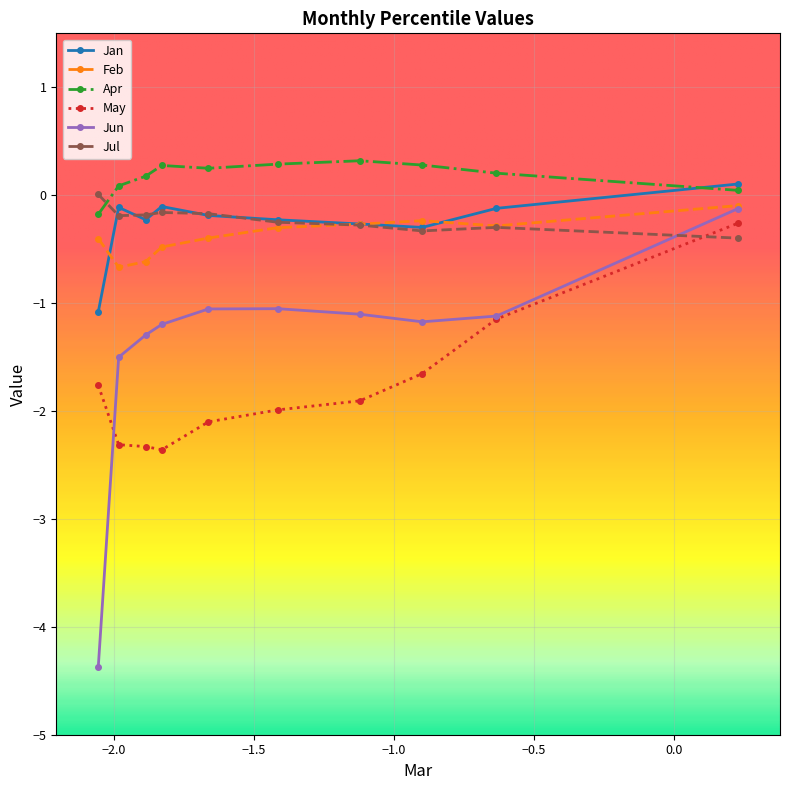

What is the average value of the Jan series?

-0.3